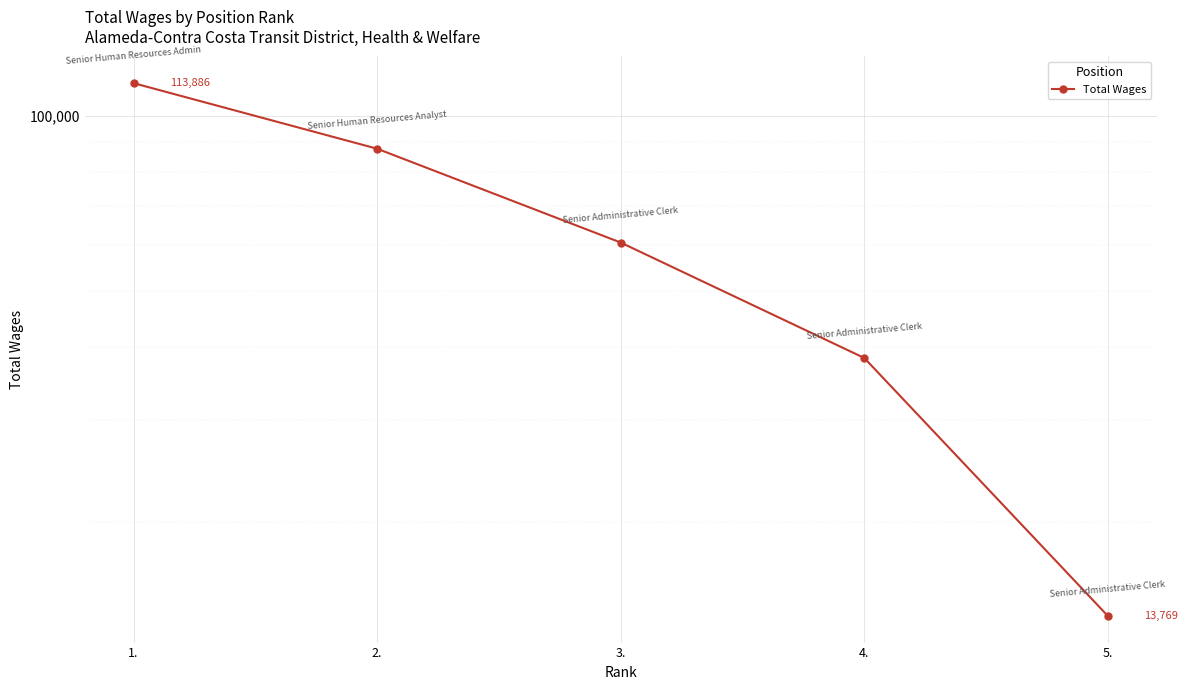

What is the change in value from 2. to 5.?

-74038